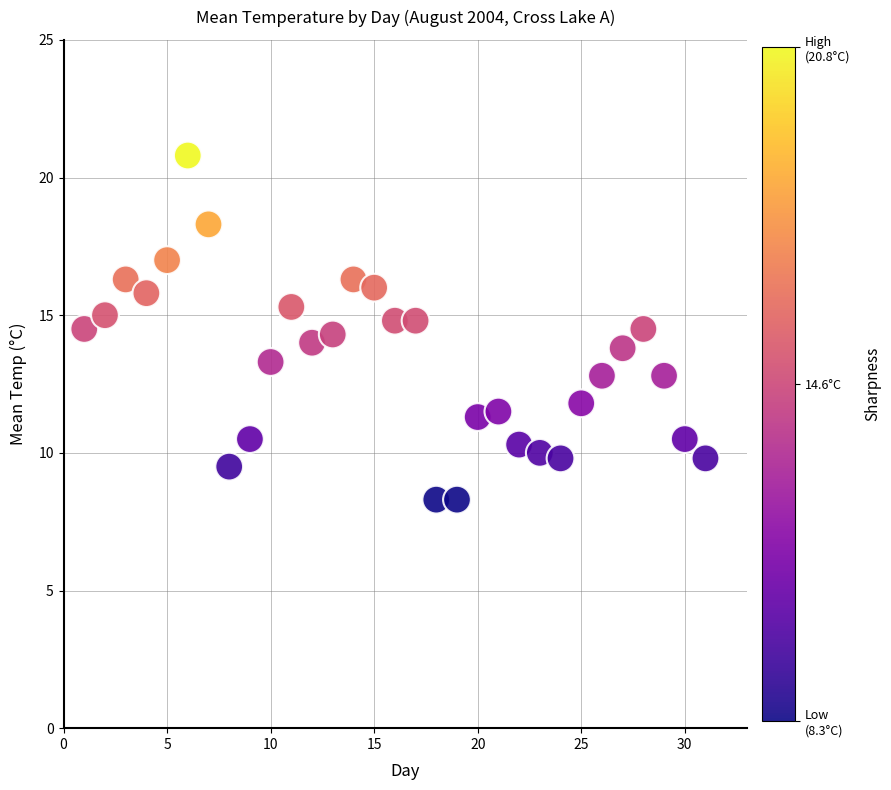

What is the range of X values (max minus min)?

30.0